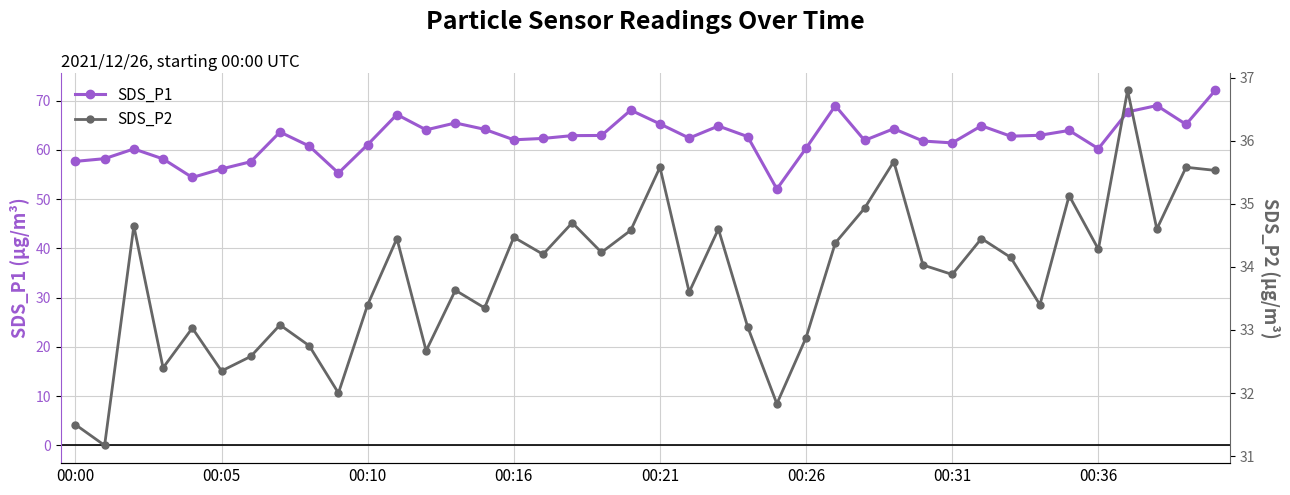

What is the spread (max minus min) of values at 14?

30.8